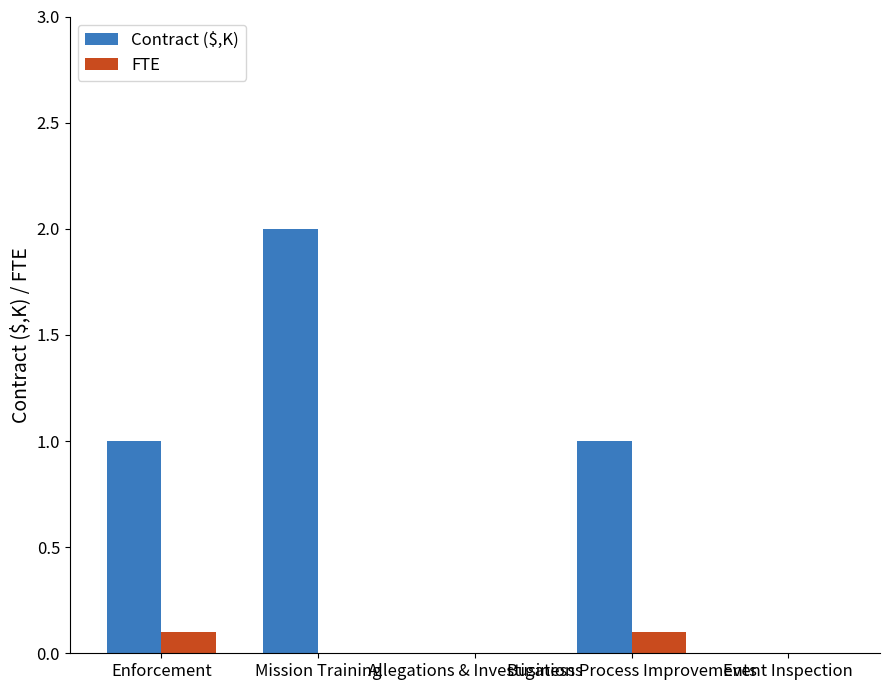

What is the maximum value for Contract ($,K)?

2.0